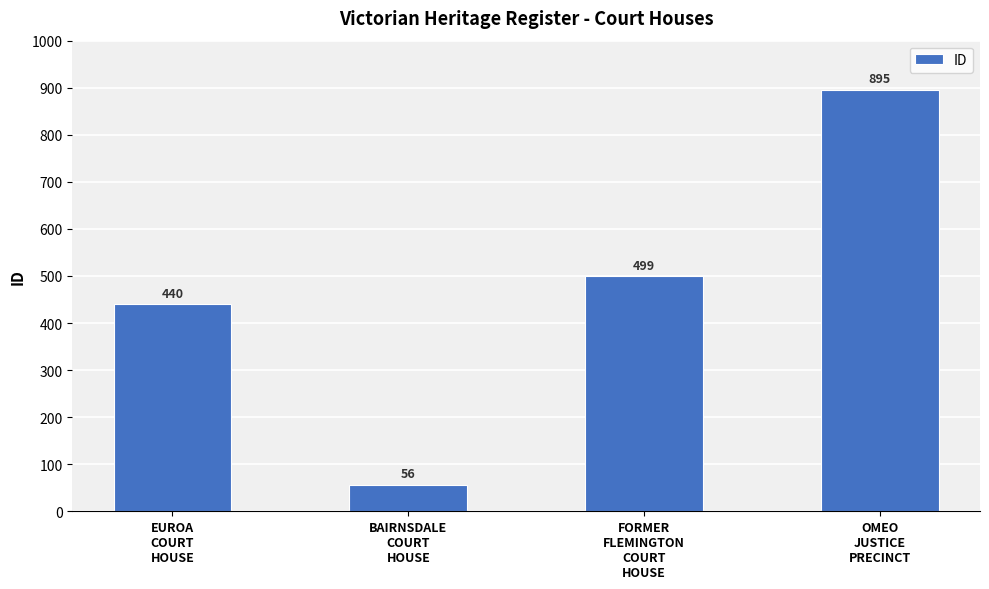

Reading left to right, transcribe all the data shown in this chart.

440	56	499	895